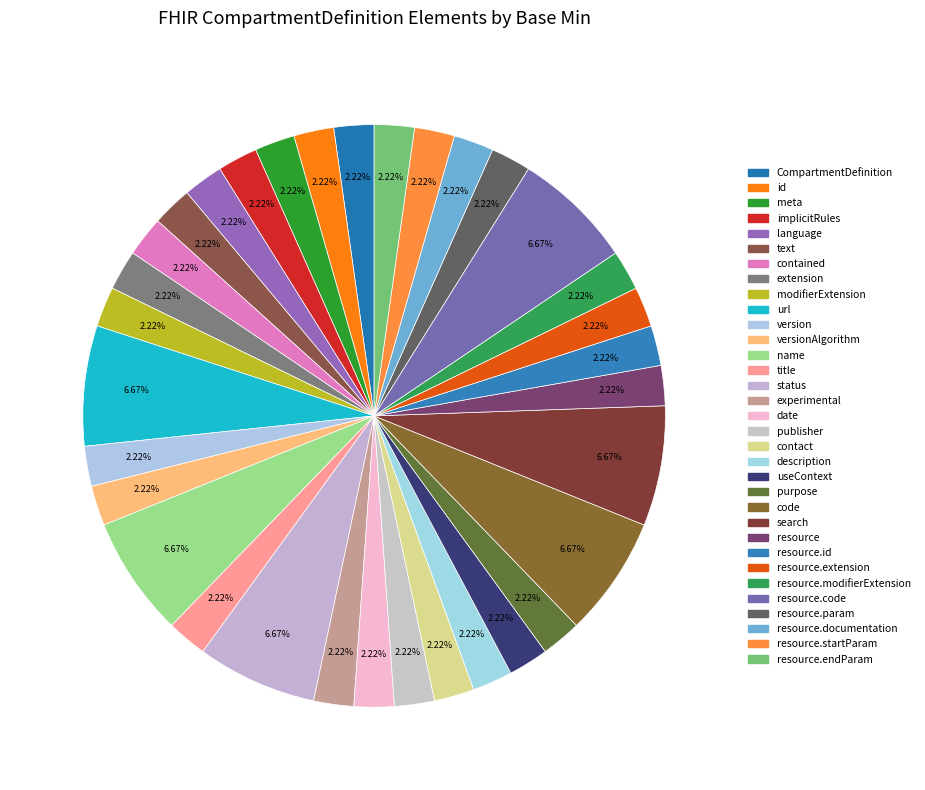

Count the number of slices in the pie.

33